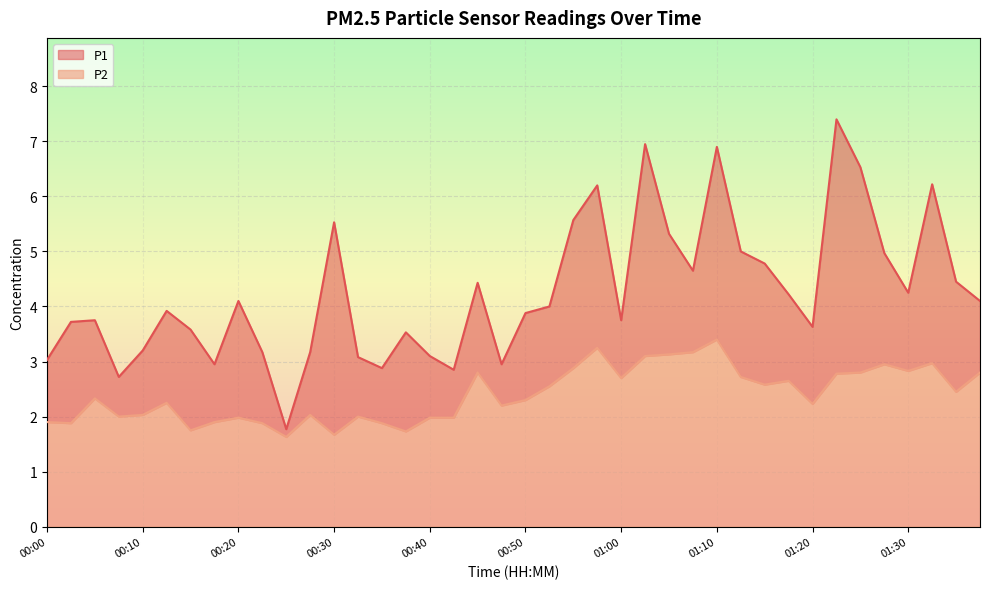

What is the minimum value shown in the chart?

1.6